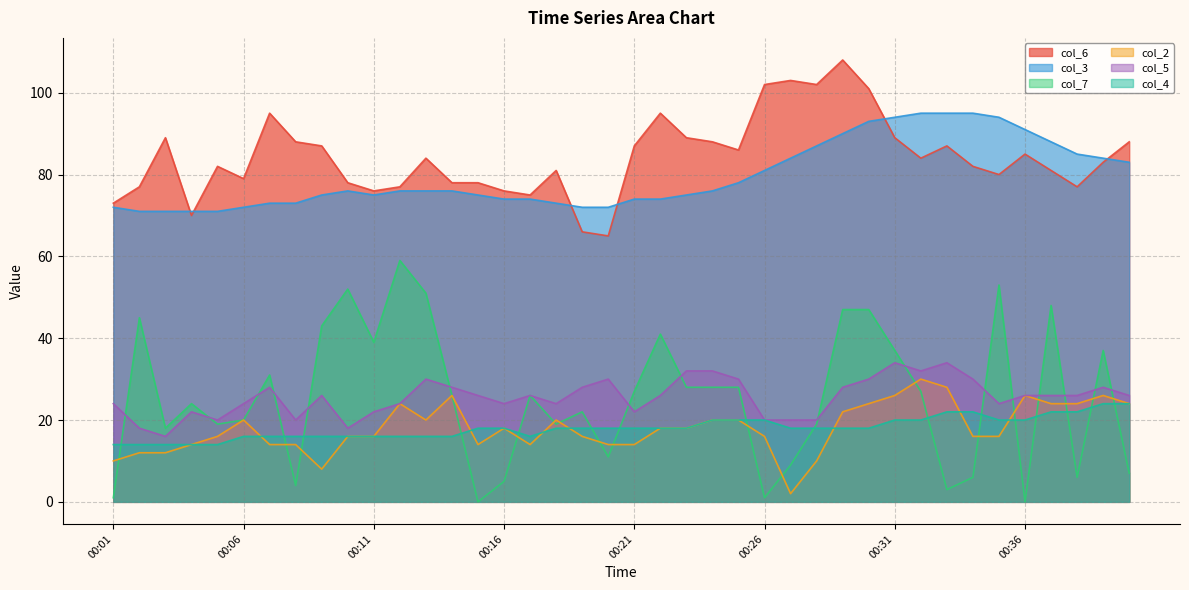

Rank the categories by col_7 value from lowest to highest.

00:15, 00:36, 00:01, 00:26, 00:33, 00:08, 00:16, 00:34, 00:38, 00:40, 00:27, 00:20, 00:03, 00:05, 00:18, 00:28, 00:06, 00:19, 00:04, 00:14, 00:17, 00:21, 00:32, 00:23, 00:24, 00:25, 00:07, 00:31, 00:39, 00:11, 00:22, 00:09, 00:02, 00:29, 00:30, 00:37, 00:13, 00:10, 00:35, 00:12